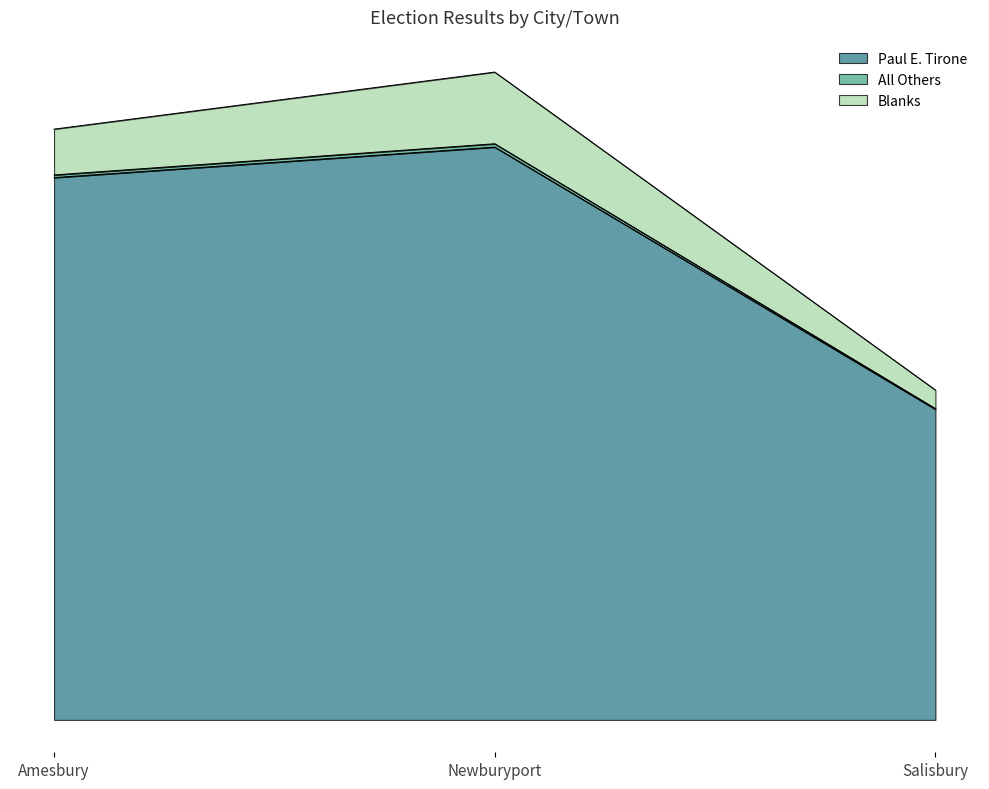

Which has a higher value, Salisbury or Amesbury?

Amesbury